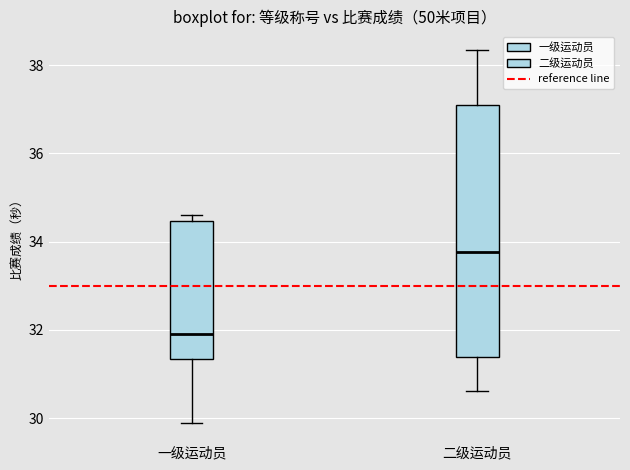

Reading left to right, read every box against the y-axis: the position of its median line, the range the box covers, and the ends of its whiskers. The values are not printed on the chart, so give them approximately, as read against the axis.

一级运动员: median 32.0, box 31.4 to 34.4, whiskers 30.0 to 34.6
二级运动员: median 33.8, box 31.4 to 37.0, whiskers 30.6 to 38.4